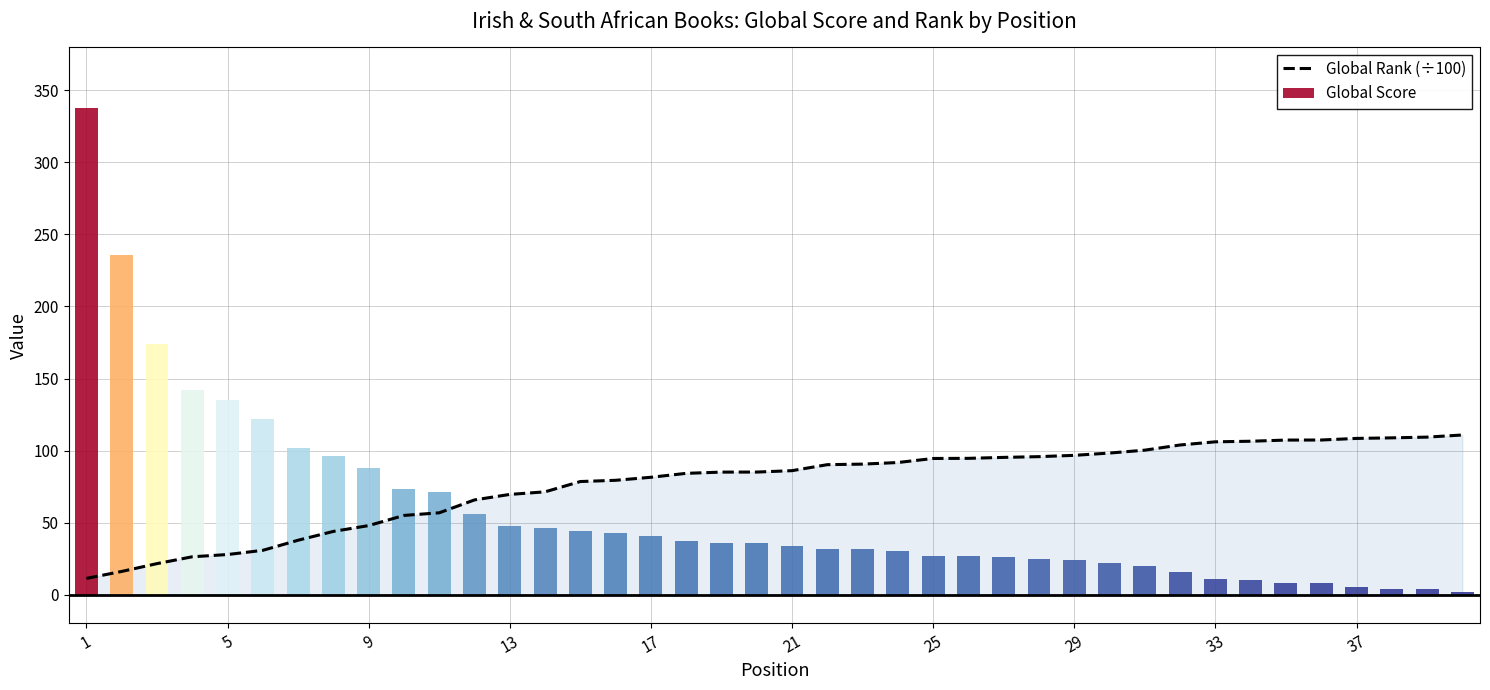

Between 21 and 16, which is larger?

21